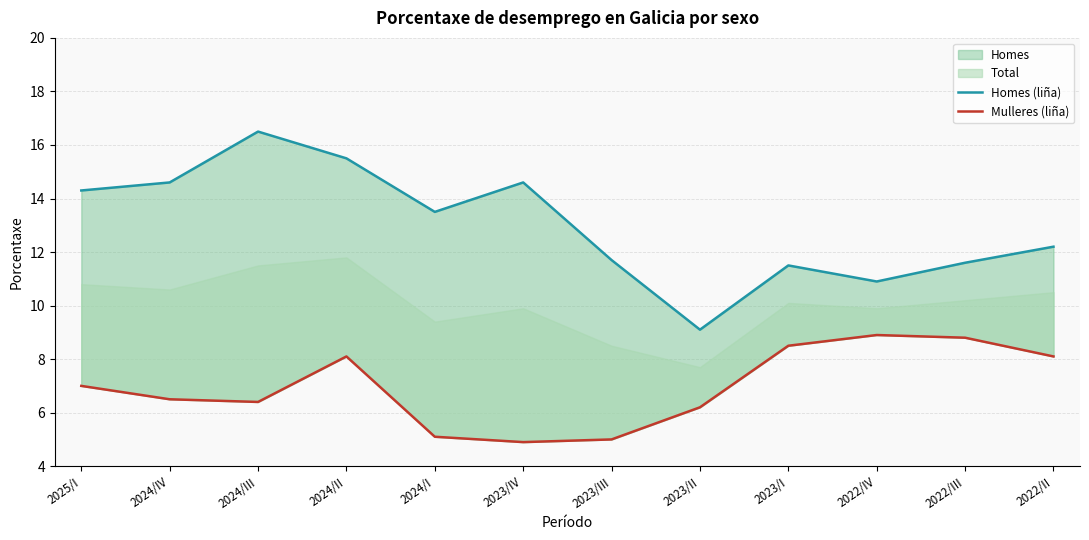

List the labels in order of Homes (liña) value, largest first.

2024/III, 2024/II, 2024/IV, 2023/IV, 2025/I, 2024/I, 2022/II, 2023/III, 2022/III, 2023/I, 2022/IV, 2023/II